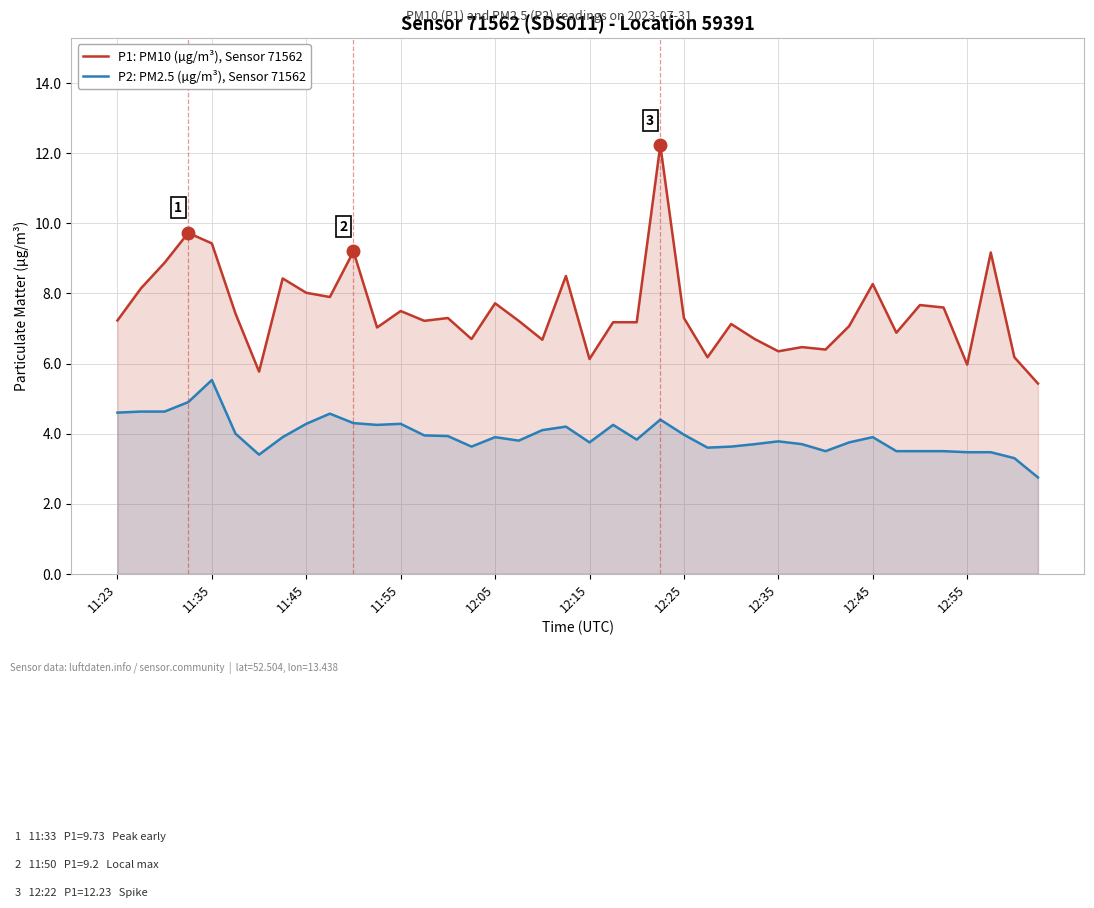

What is the difference between the maximum and second lowest values in the P1: PM10 (µg/m³), Sensor 71562 series?

6.5